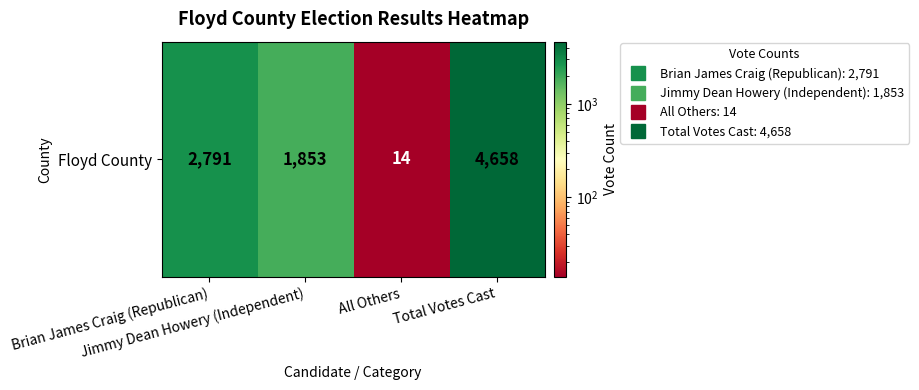

What is the average value?

2329